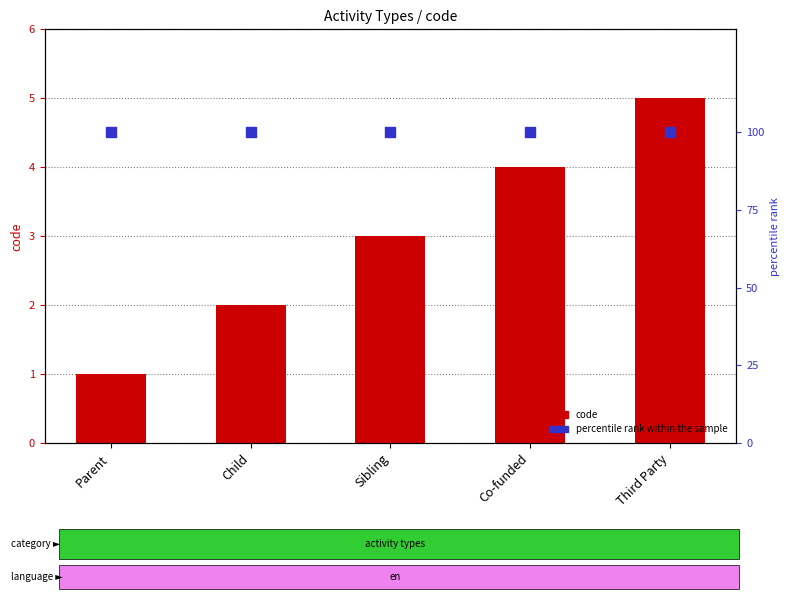

Which series reaches the minimum Y coordinate?

code